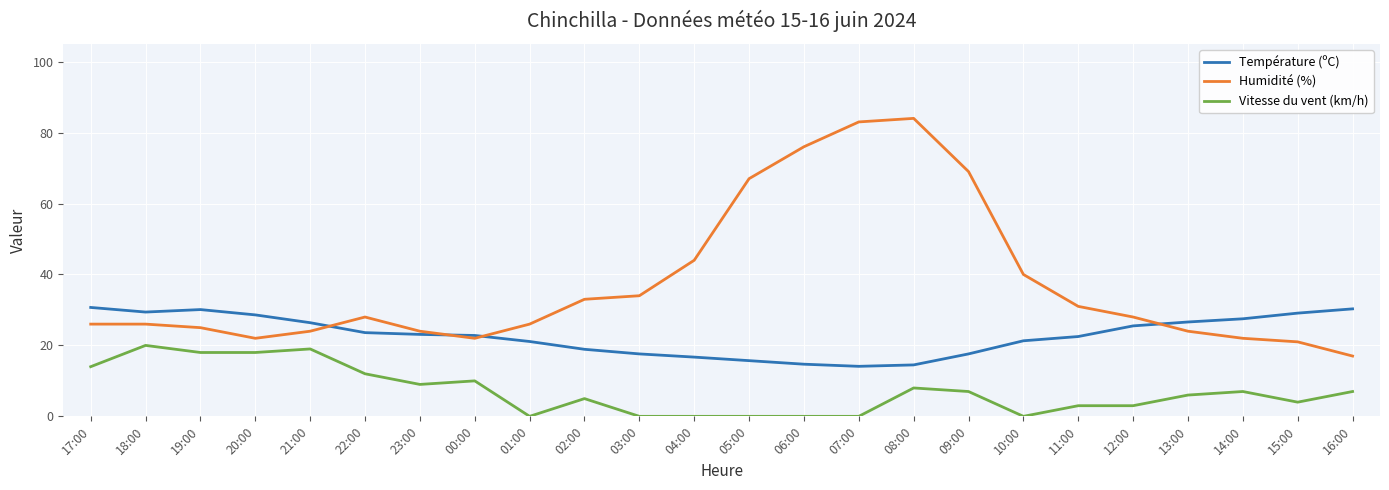

Where does the Température (ºC) series first go above 23?

17:00